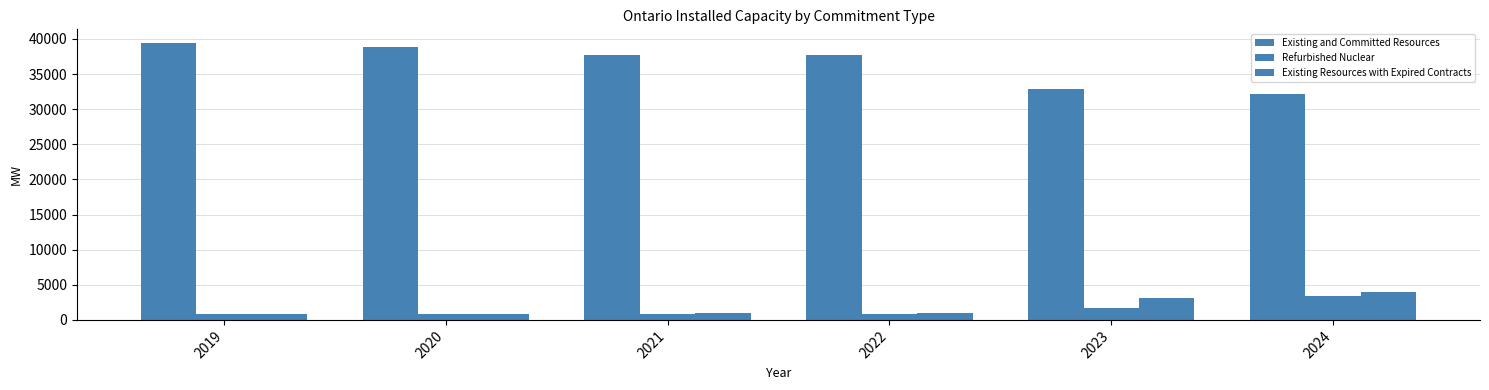

How many data points in Refurbished Nuclear are above 881?

2